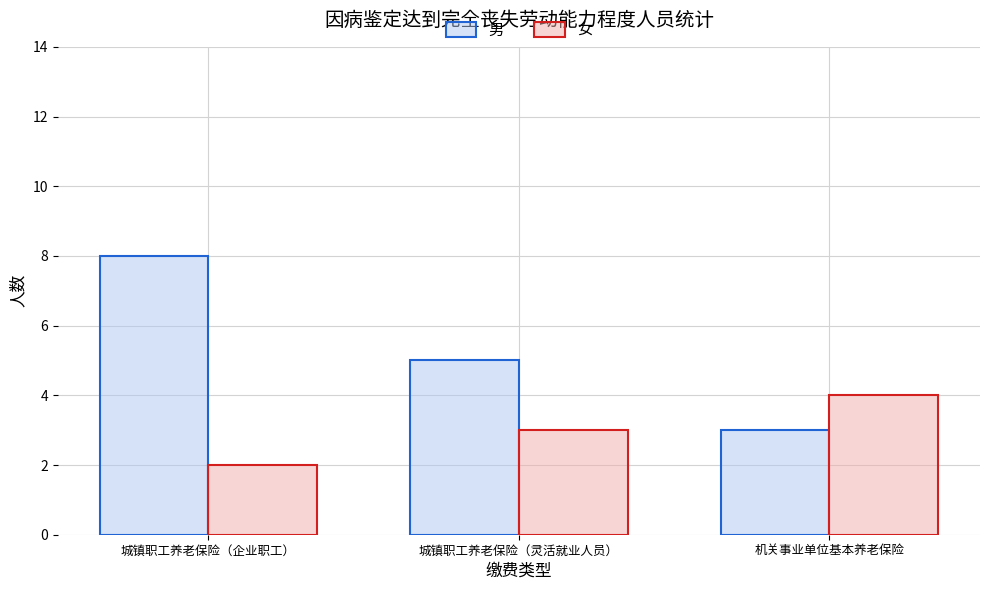

What is the highest value of the 男 series?

8